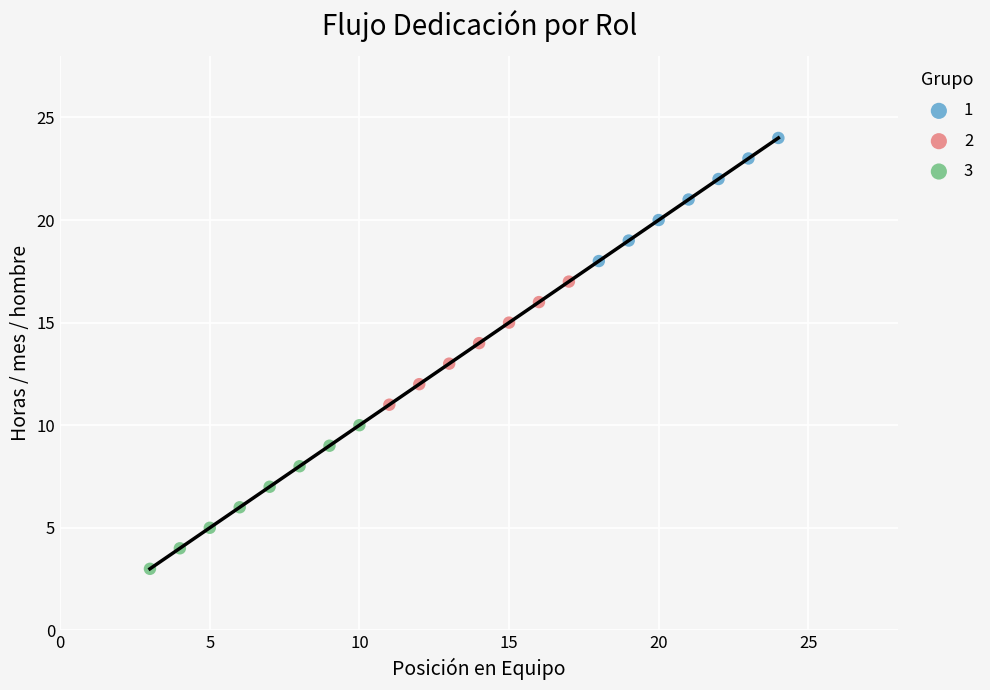

Which series contains the highest Y value?

1